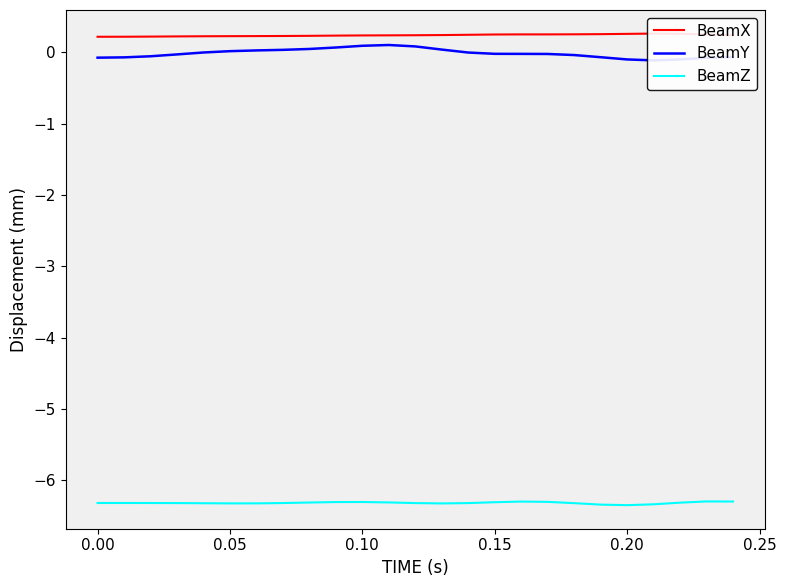

Is this an area chart (filled region under the line)?

No